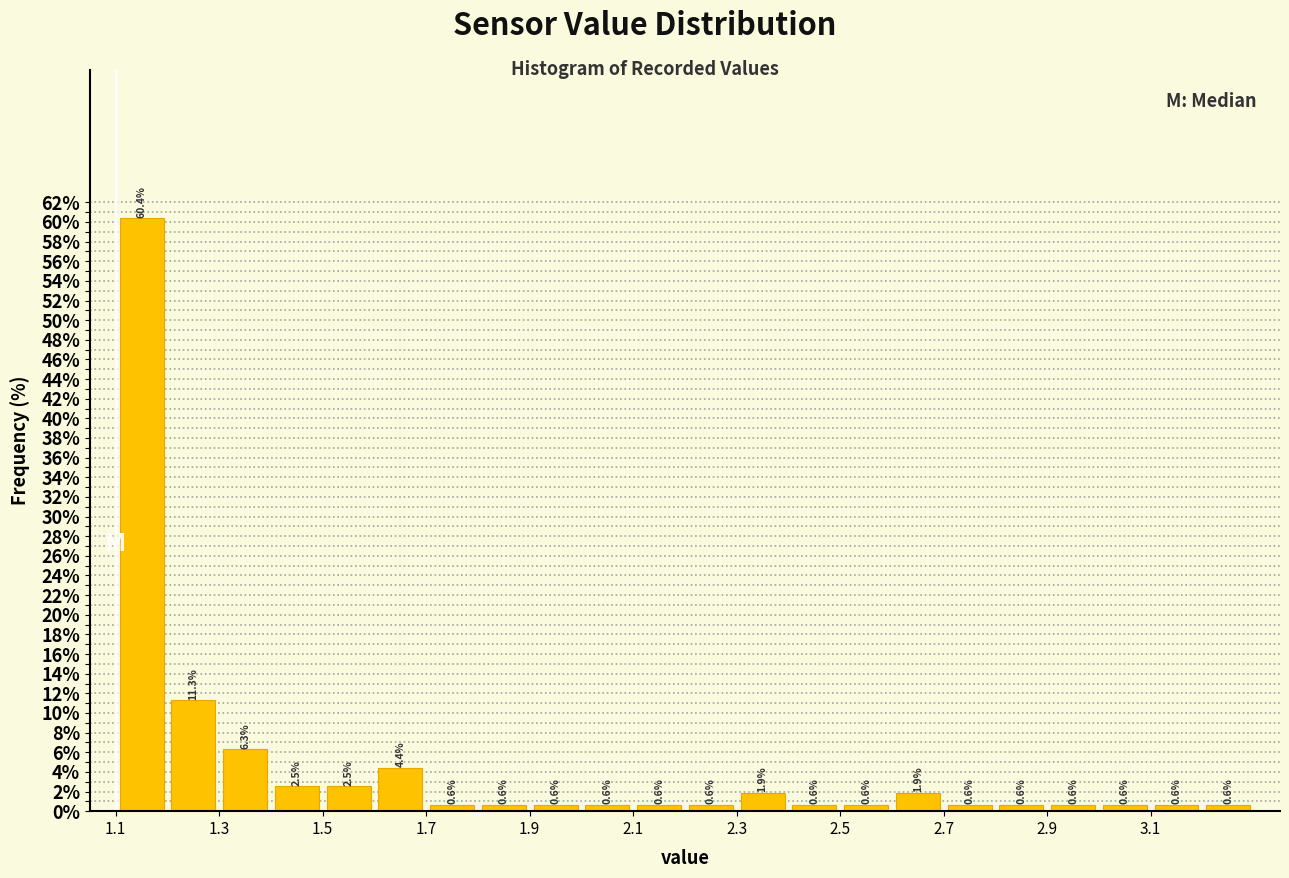

What is the height of the bar covering 2.1 to 2.2 on the x-axis?

0.6